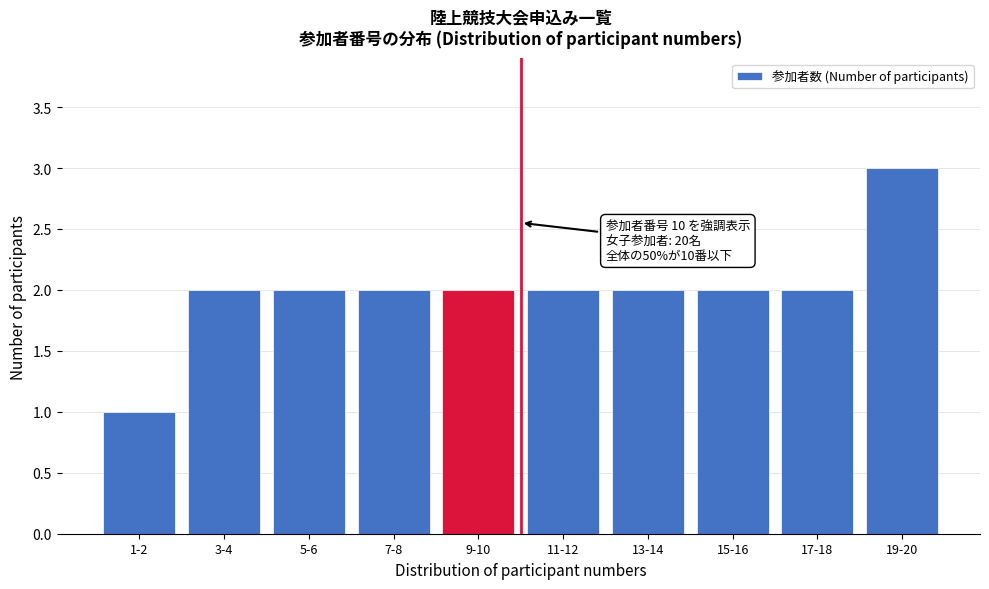

Reading left to right, list all the values displayed in this chart.

1	2	2	2	2	2	2	2	2	3